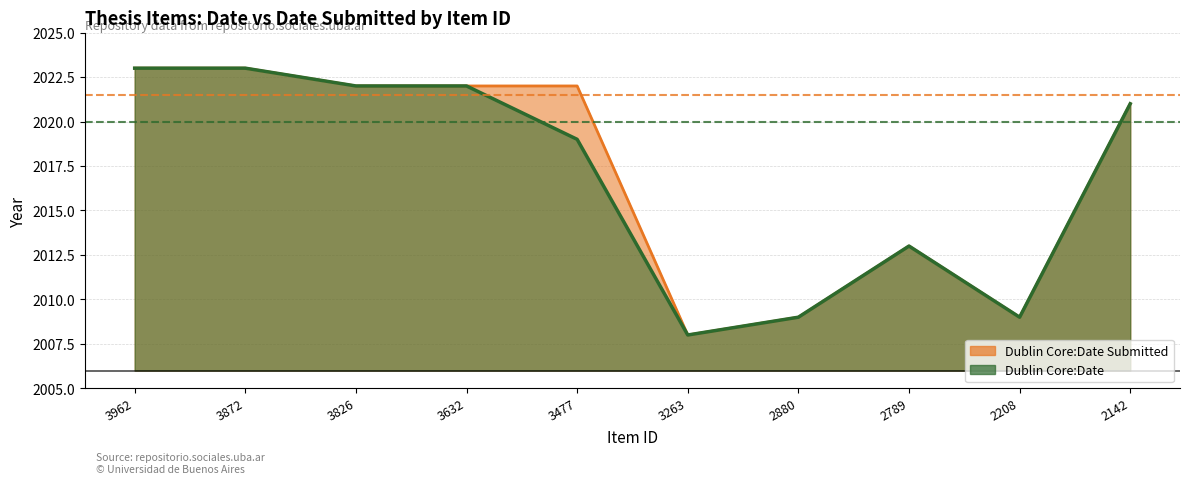

Reading right to left, transcribe all the data shown in this chart.

Dublin Core:Date: 2021	2009	2013	2009	2008	2019	2022	2022	2023	2023
Dublin Core:Date Submitted: 2021	2009	2013	2009	2008	2022	2022	2022	2023	2023